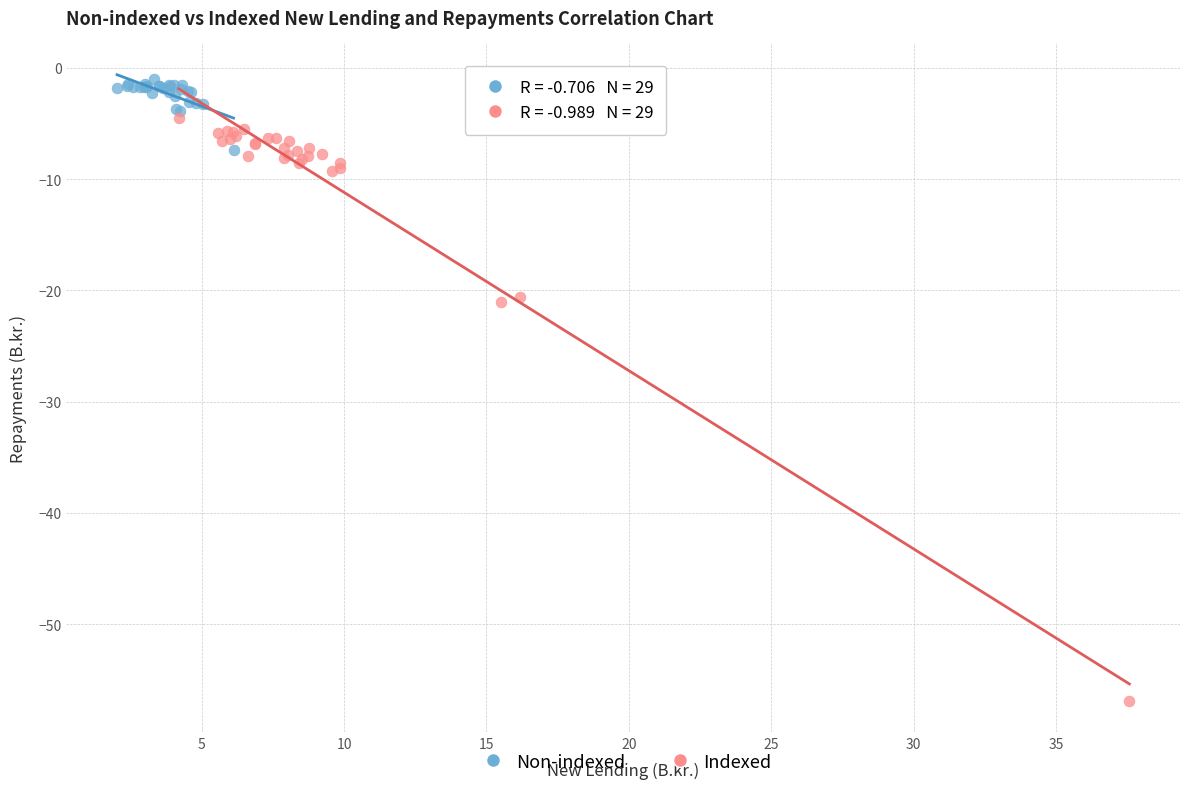

Which series contains the highest Y value?

Non-indexed